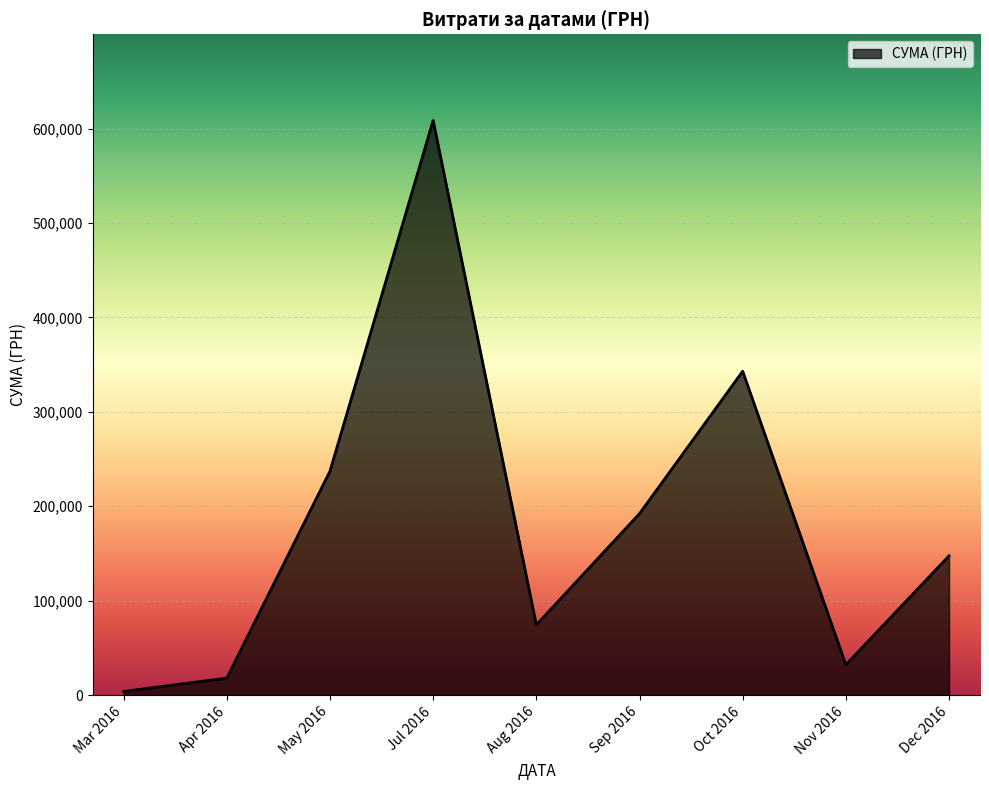

How many interior local valleys (lower than both neighbors) does the data have?

2